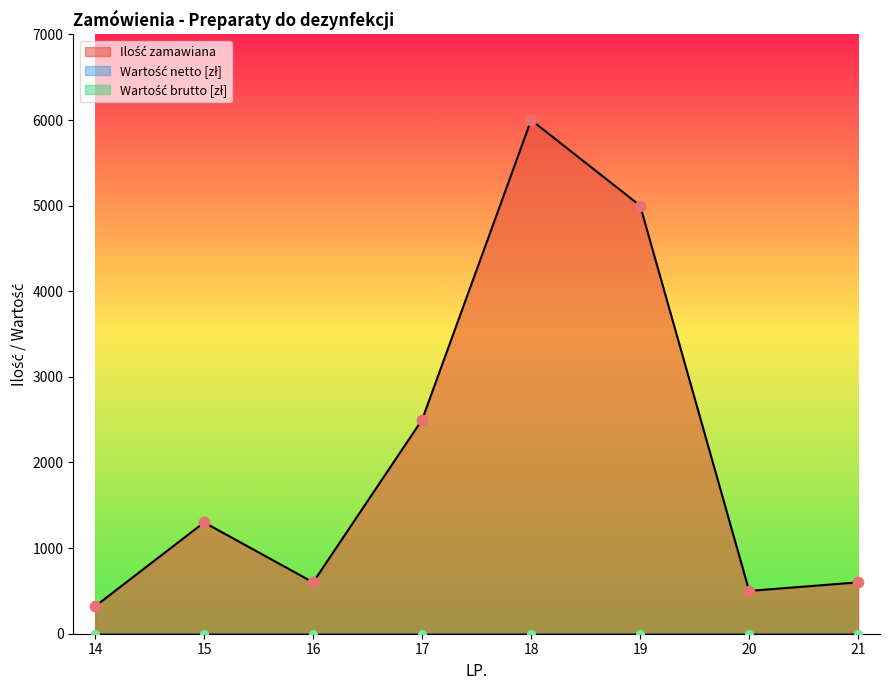

Is the value of Wartość netto at 15 greater than the value of Wartość brutto at 15?

No